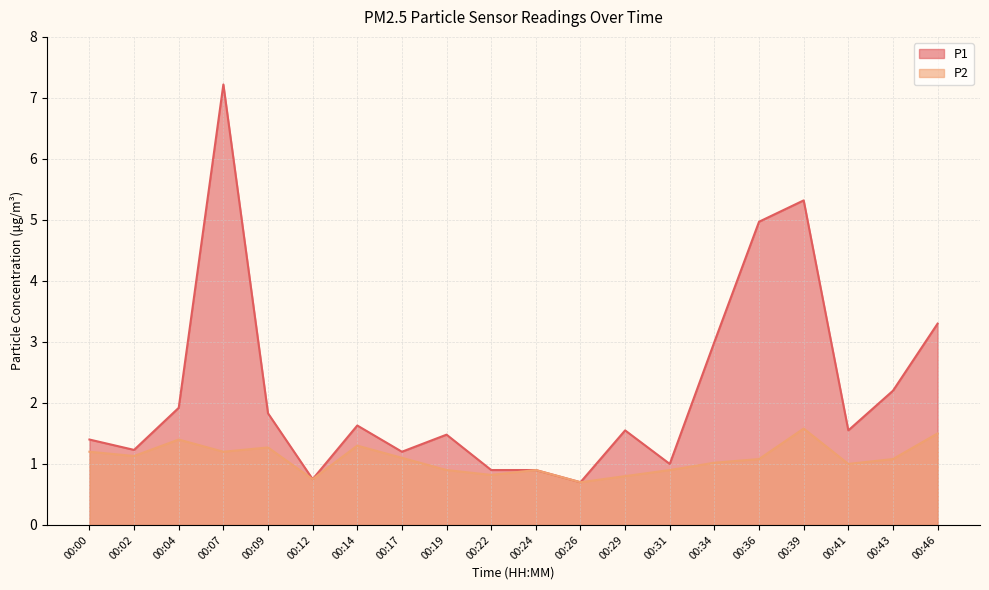

What is the sum of all P1 values?

44.0